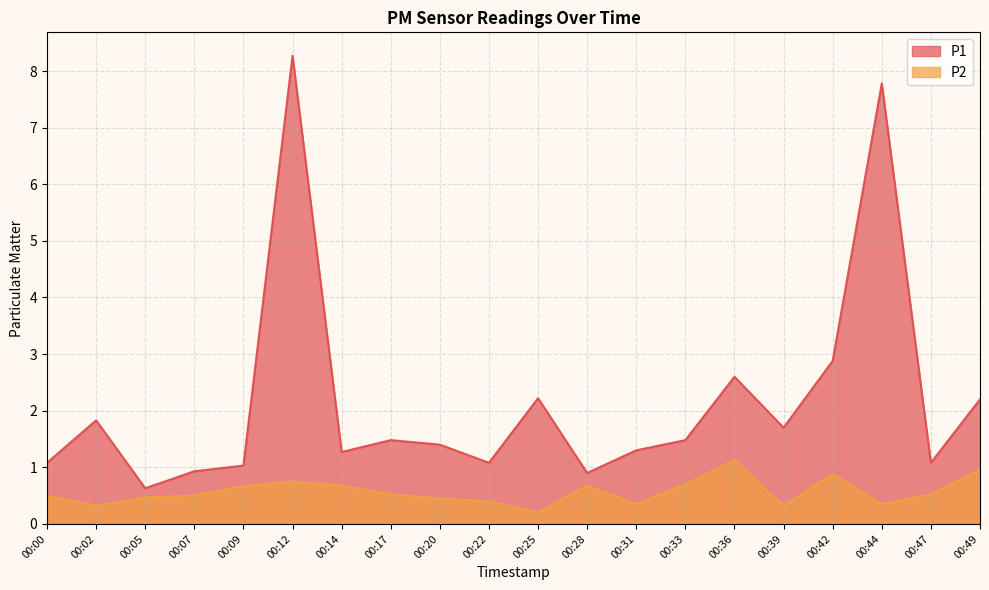

In P1, how many points are higher than both neighbors (excluding endpoints)?

6